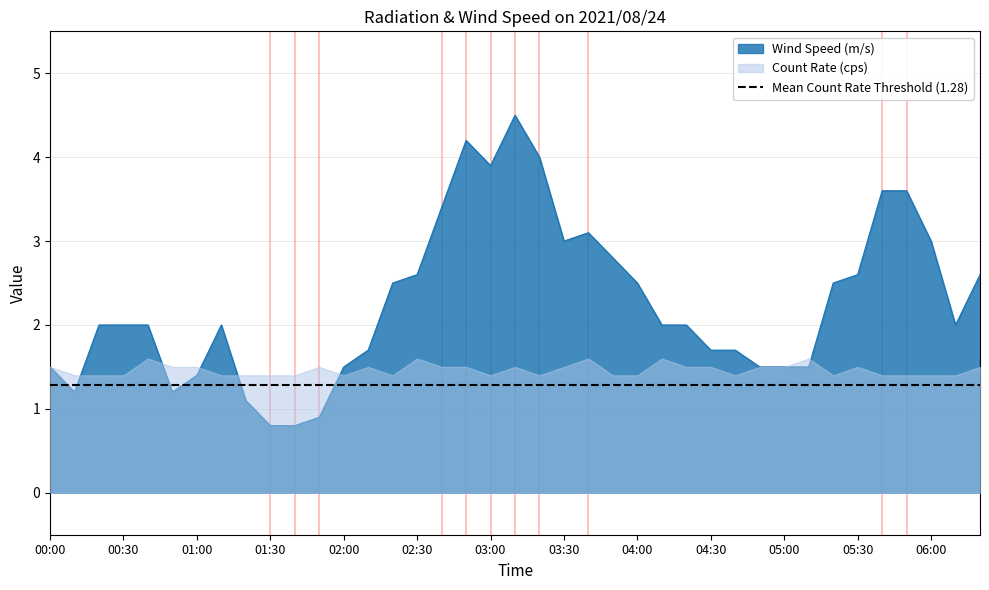

What is the sum of the values at 06:00 and 04:30?

4.7